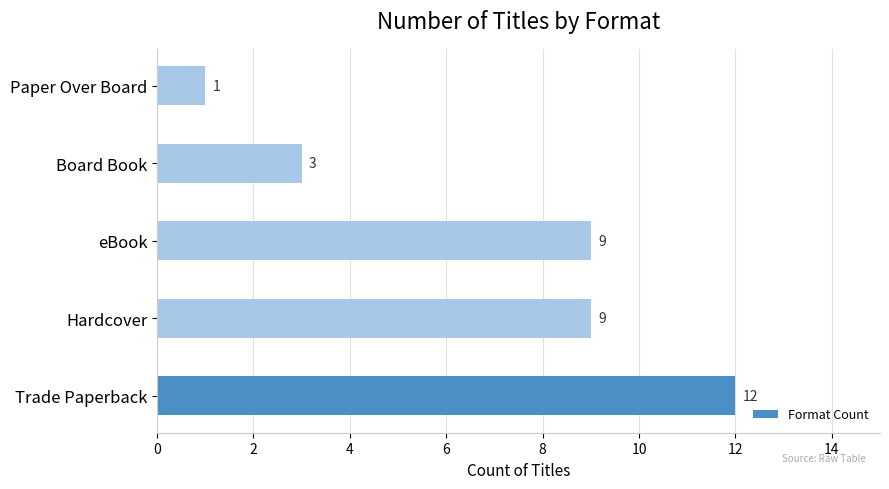

Are the bars grouped side by side (vs. stacked)?

No